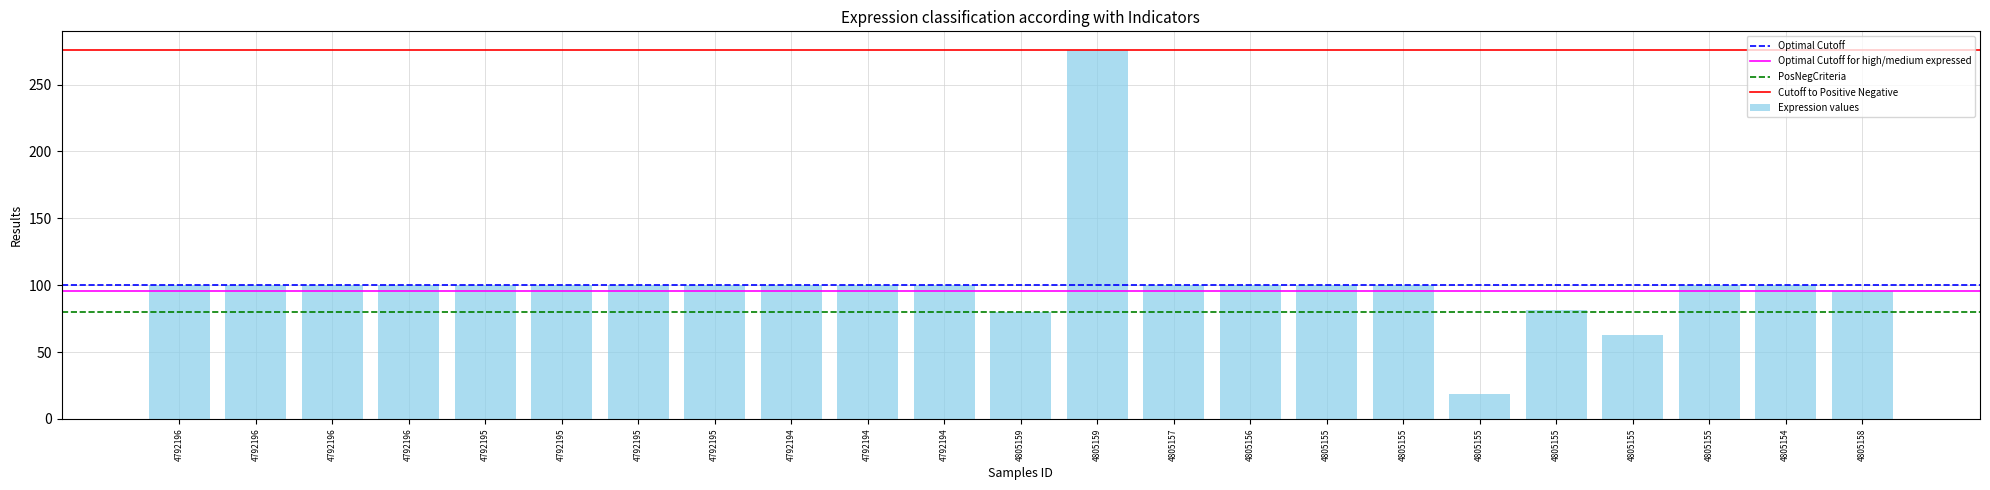

How many data points does each series have?

23